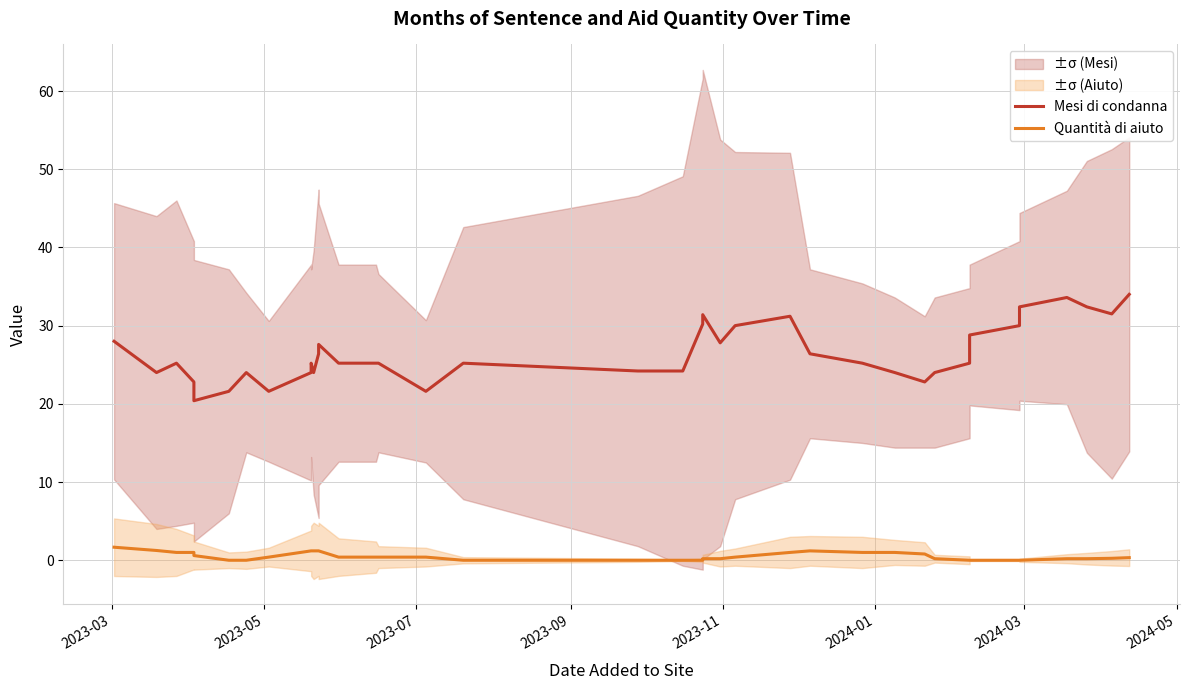

How many data points does each series have?

38